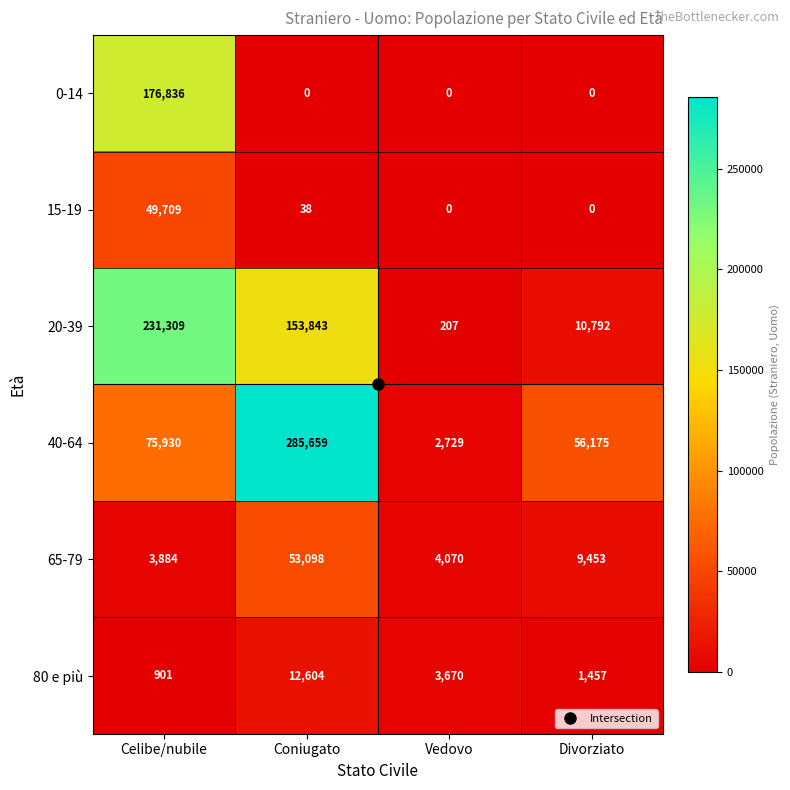

How many series are shown in this chart?

6